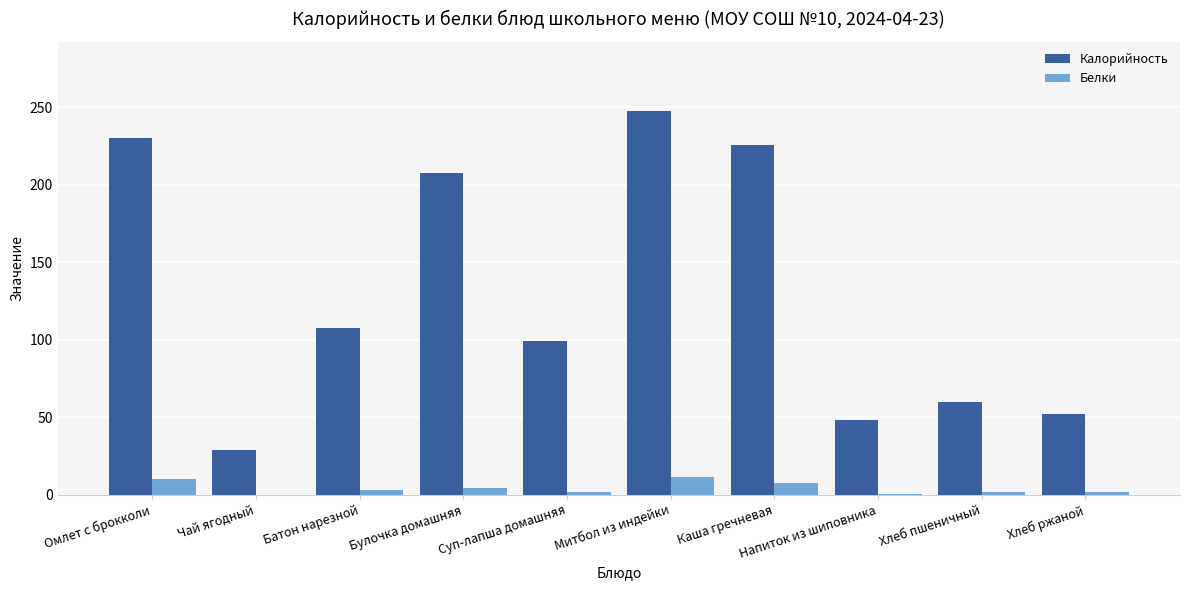

Which series changed the most between Батон нарезной and Каша гречневая?

Калорийность